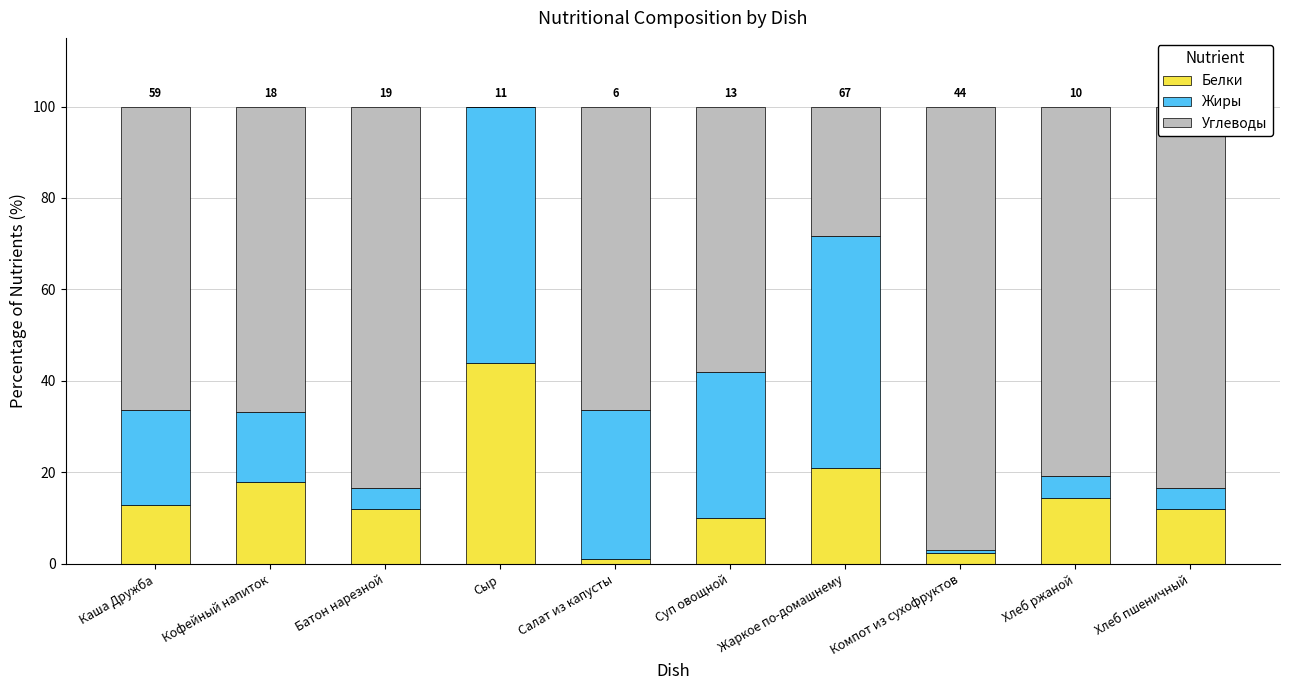

How many series are shown in this chart?

3